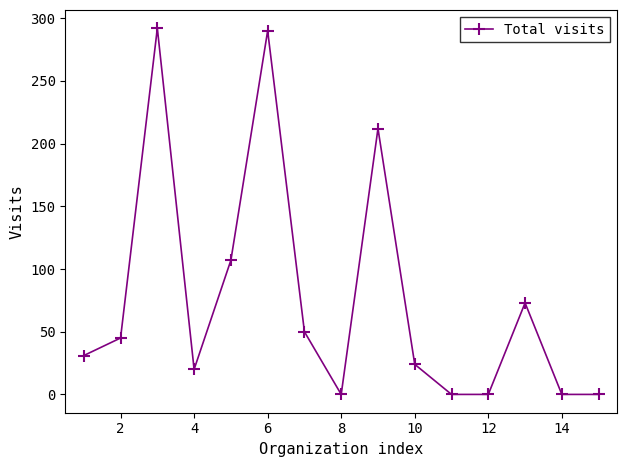

How many interior local peaks (higher than both neighbors) does the data have?

4